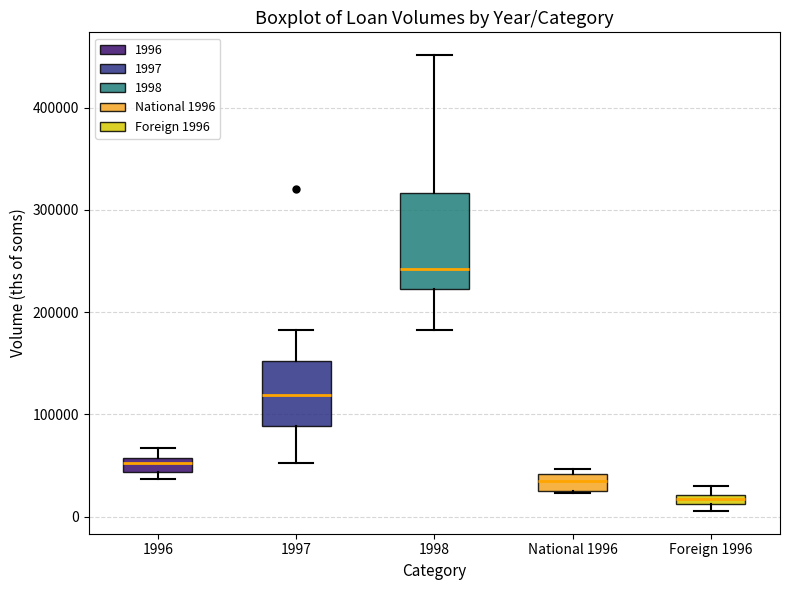

Comparing the boxes themselves (not the whiskers), which one is the tallest?

1998